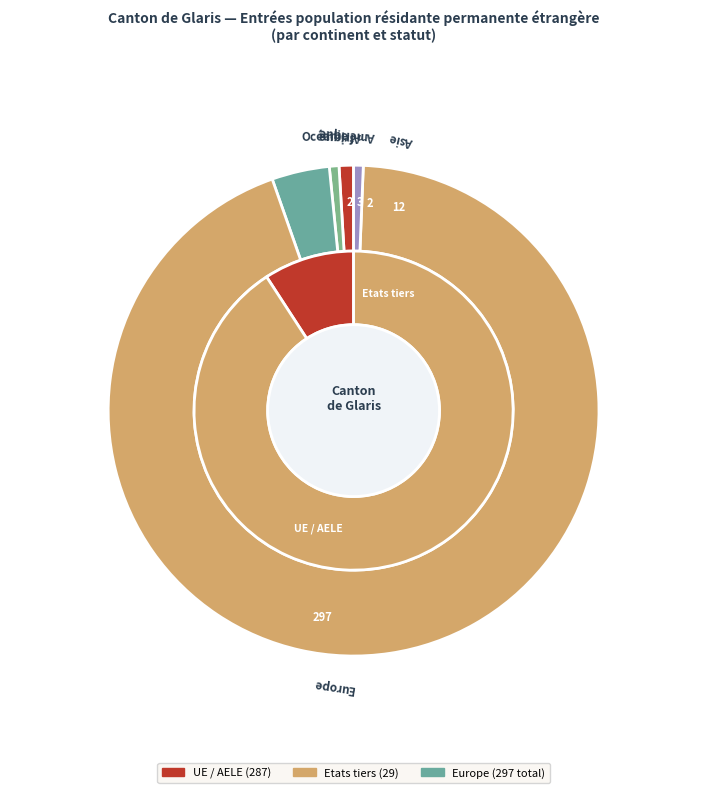

Combined, what portion of the pie is Europe and Asie?

97.8%